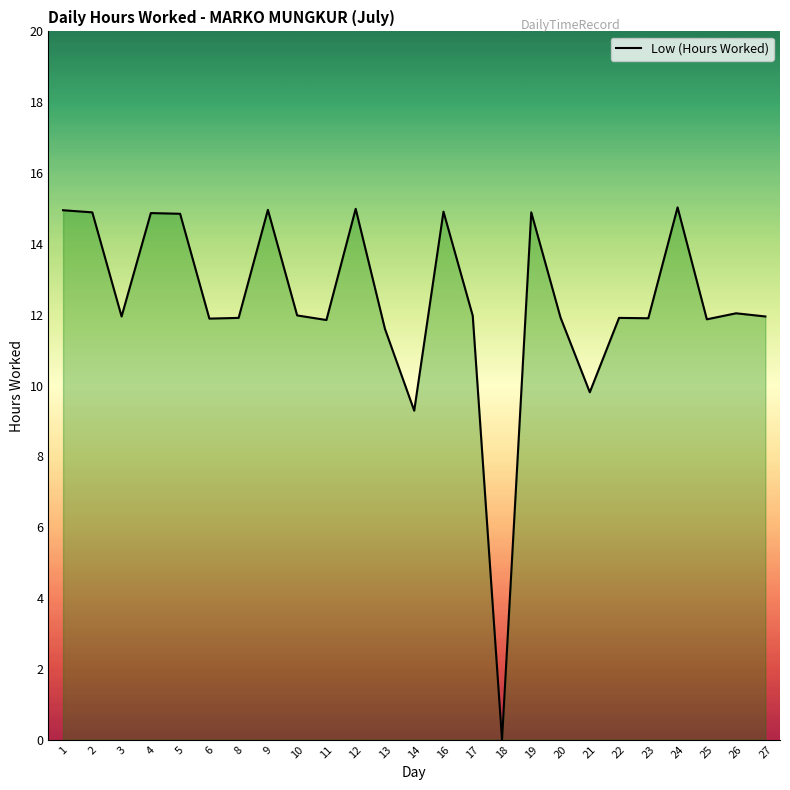

The chart shows a value of 5.0 at 11. True or false?

False